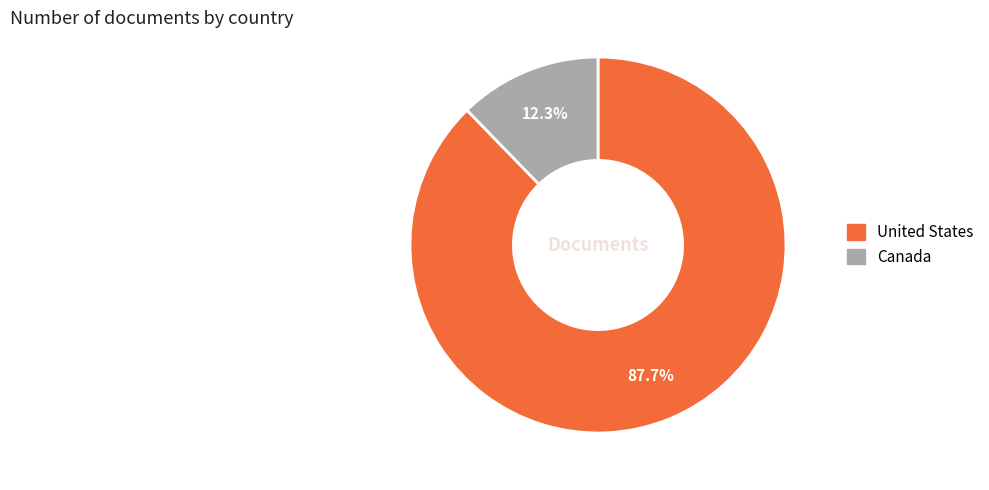

To the nearest percent, what is the combined percentage of United States and Canada?

100%